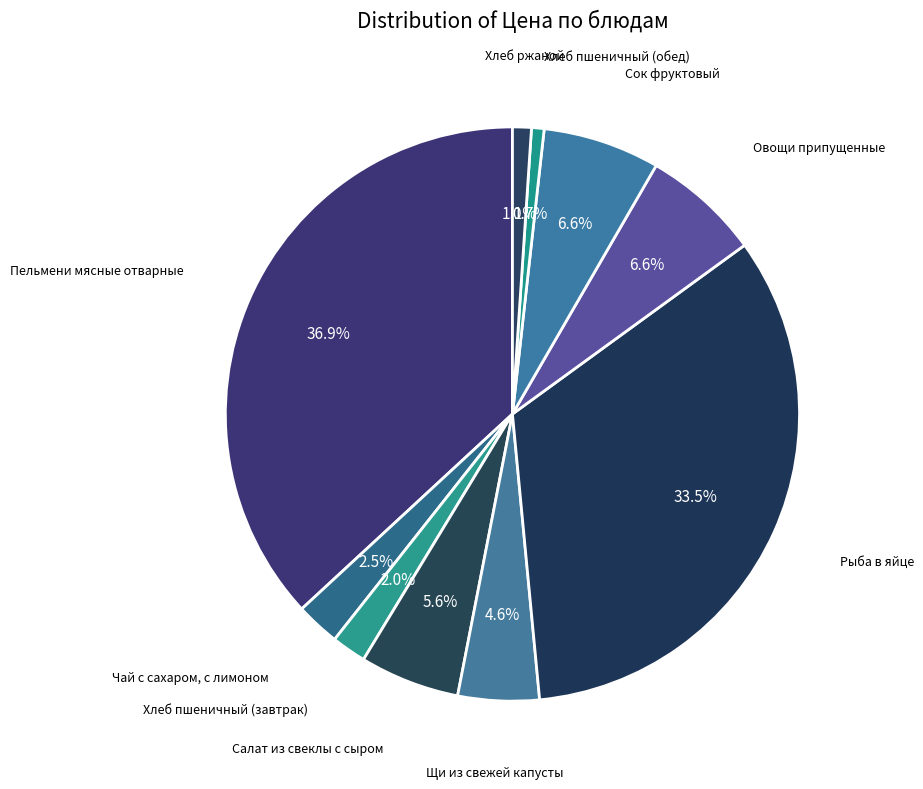

Count the number of slices in the pie.

10